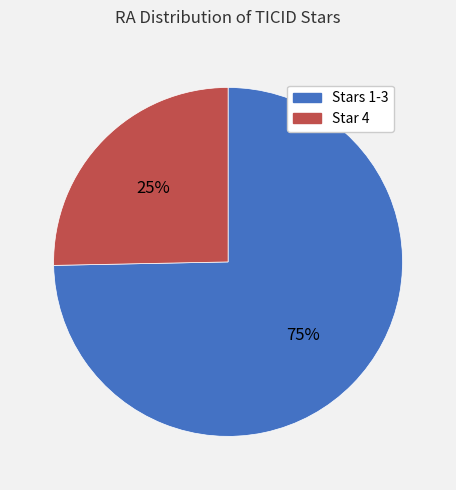

To the nearest percent, what is the average slice percentage?

50%